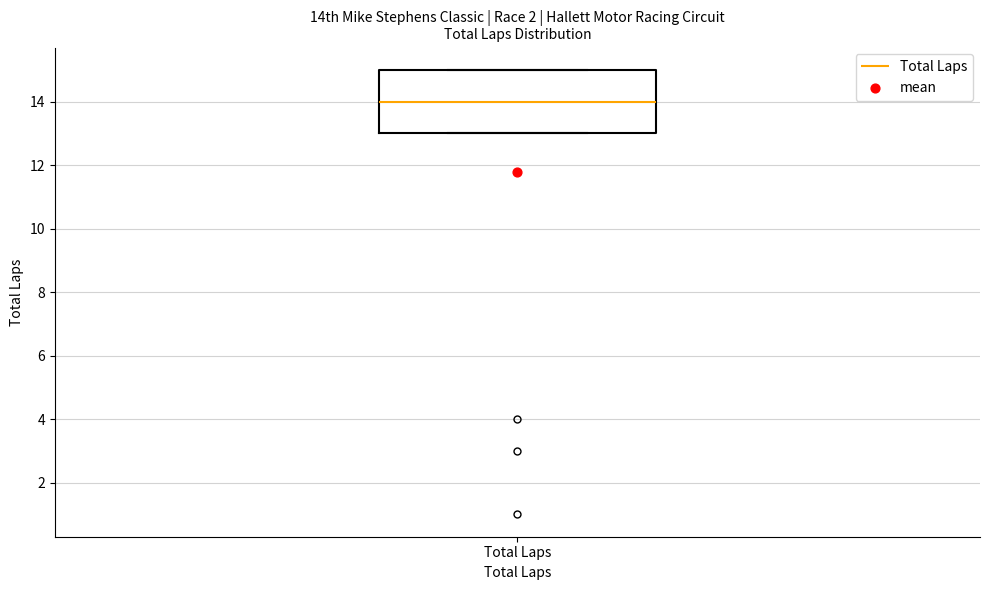

Read this box plot against the y-axis: the position of the median line, the range covered by the box, and the ends of both whiskers. The values are not printed on the chart, so give them approximately, as read against the axis.

median 14, box 13 to 15, whiskers 13 to 15